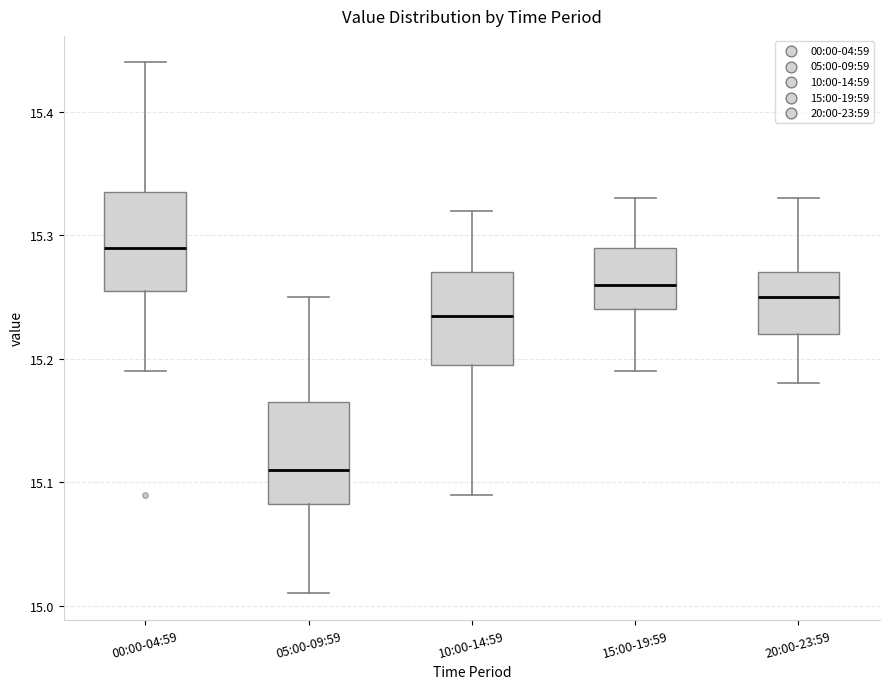

Which box has the lowest median line?

05:00-09:59